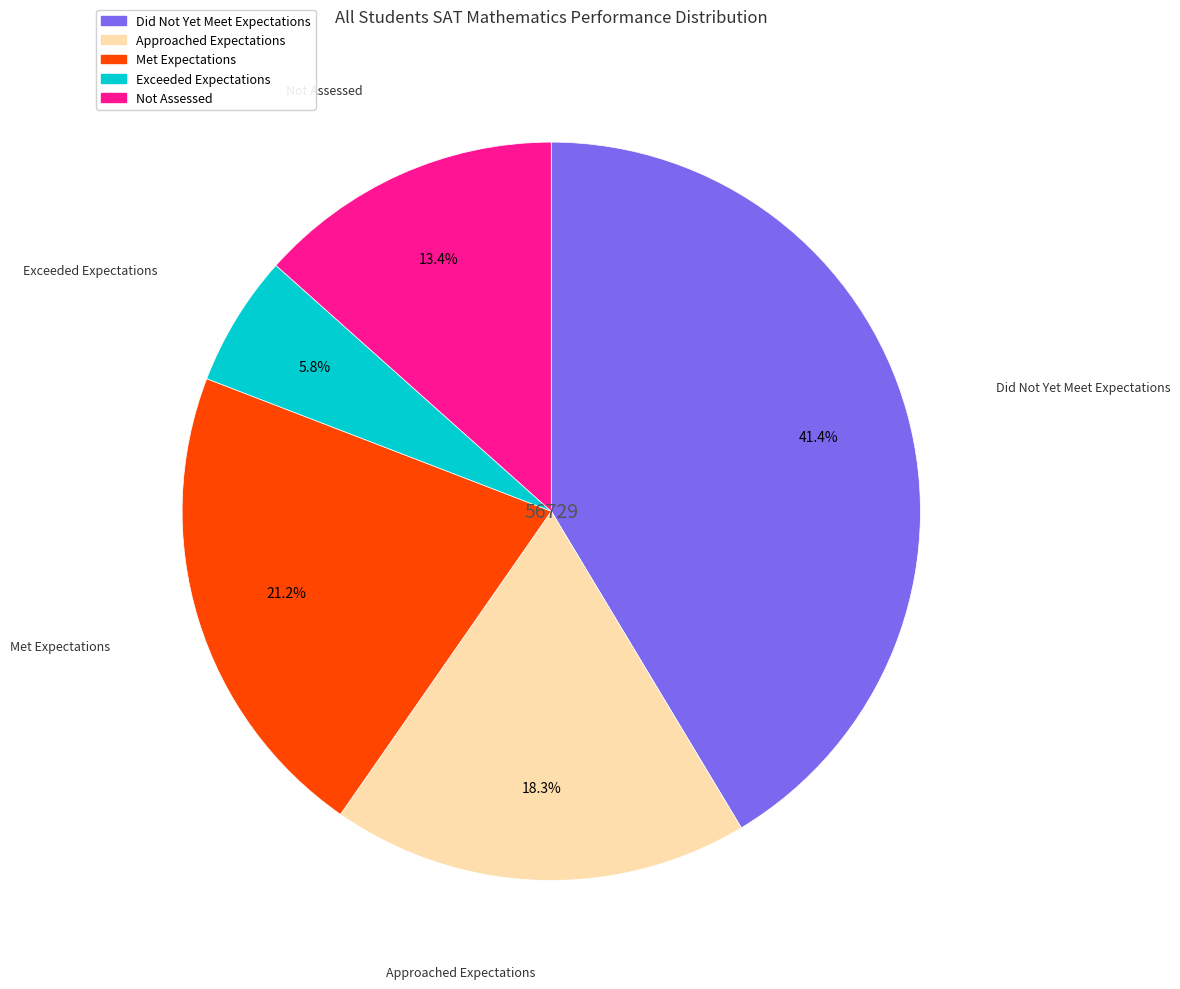

How much of the chart is everything except Not Assessed?

86.6%